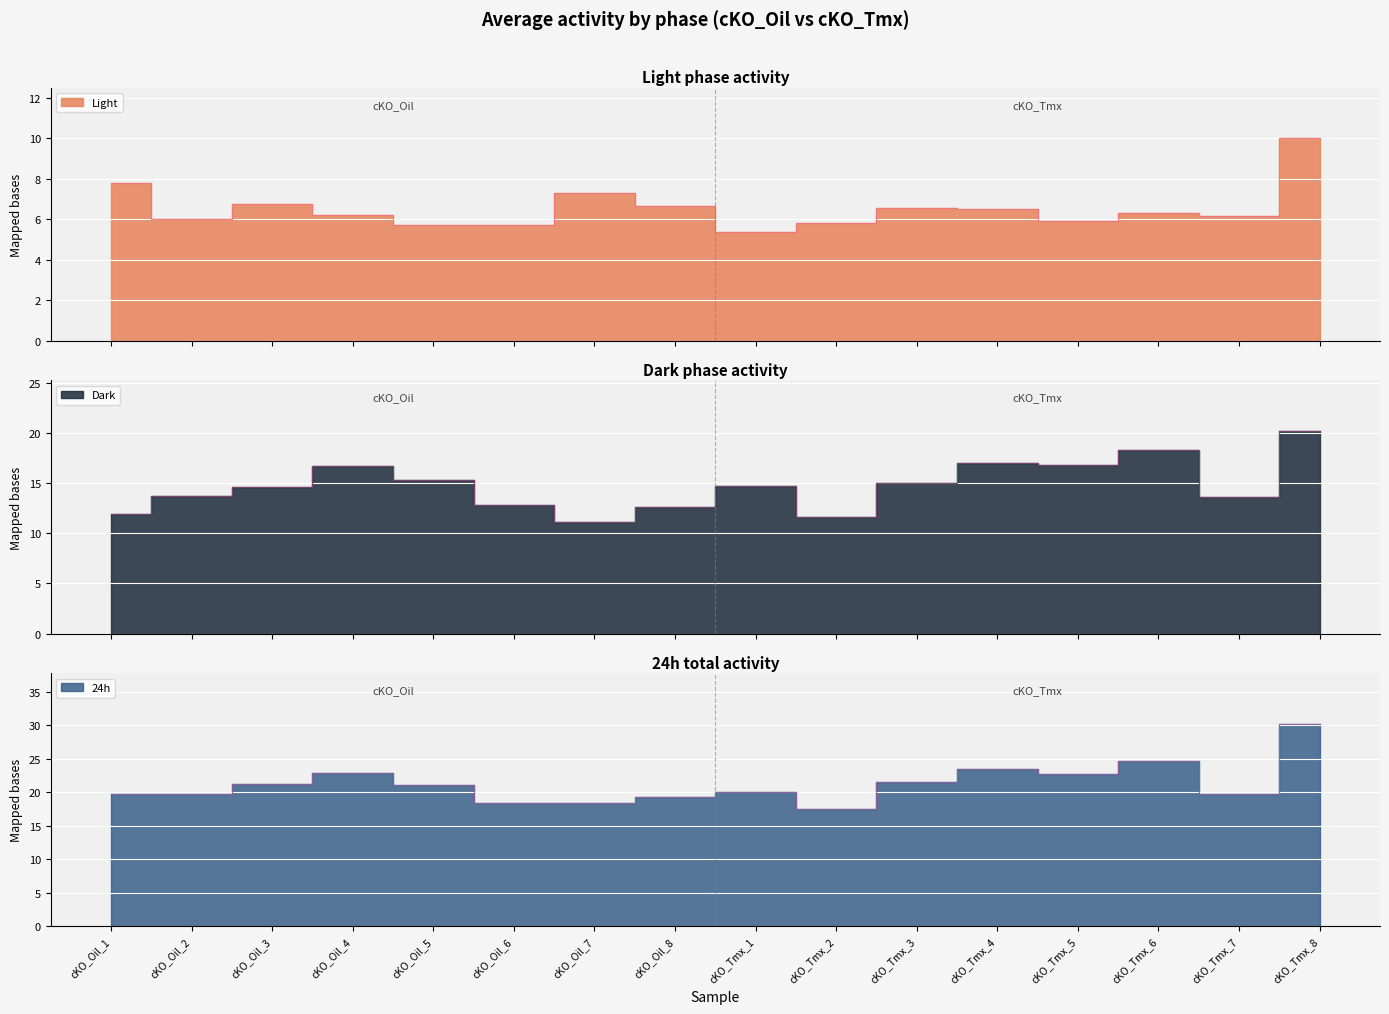

At which label does 24h reach its minimum?

cKO_Tmx_2